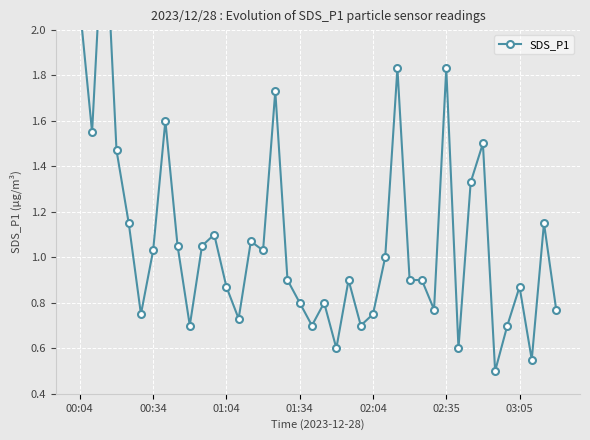

Which category has the lowest value across all series?

34